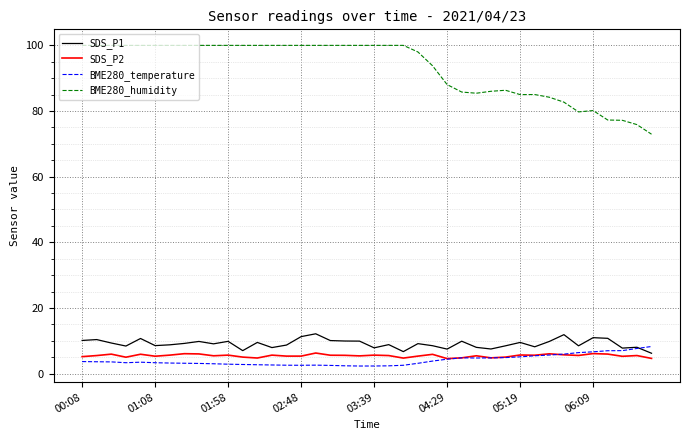

Which series has the widest spread of values?

BME280_humidity